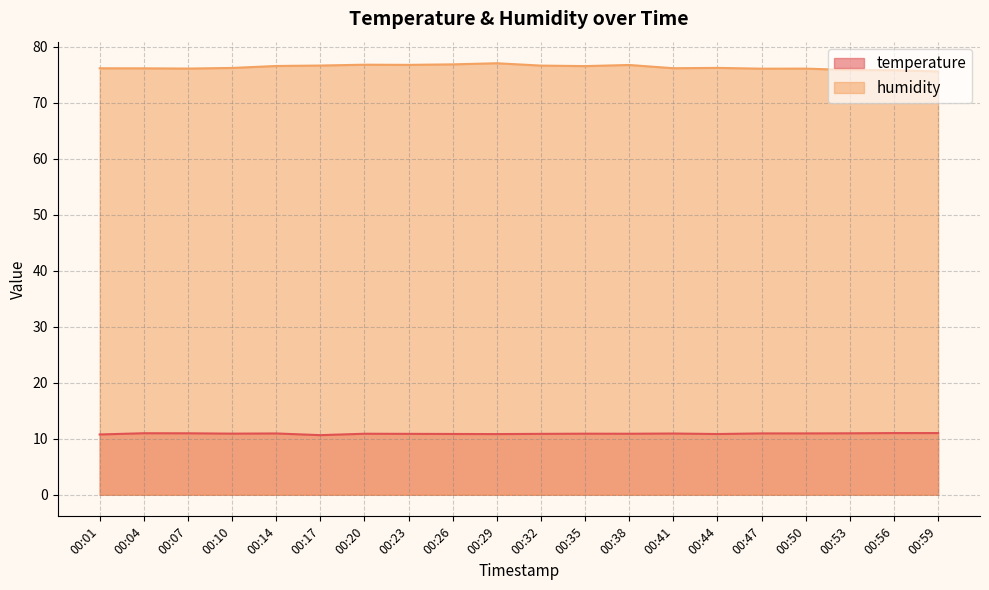

In humidity, how many points are higher than both neighbors (excluding endpoints)?

5